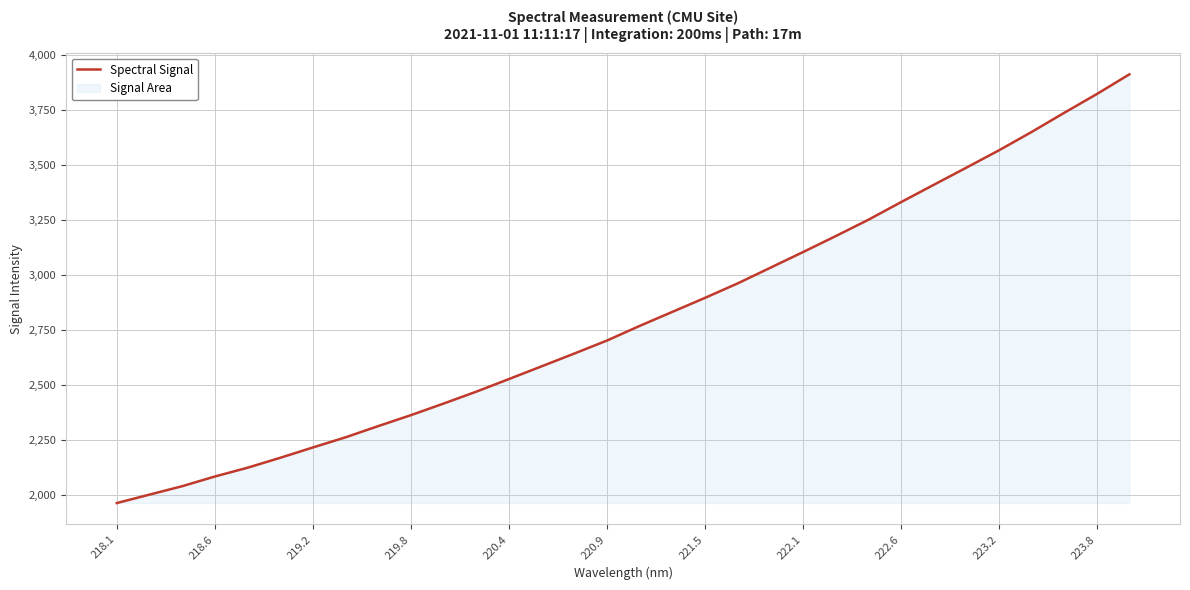

What is the maximum value shown in the chart?

3911.1